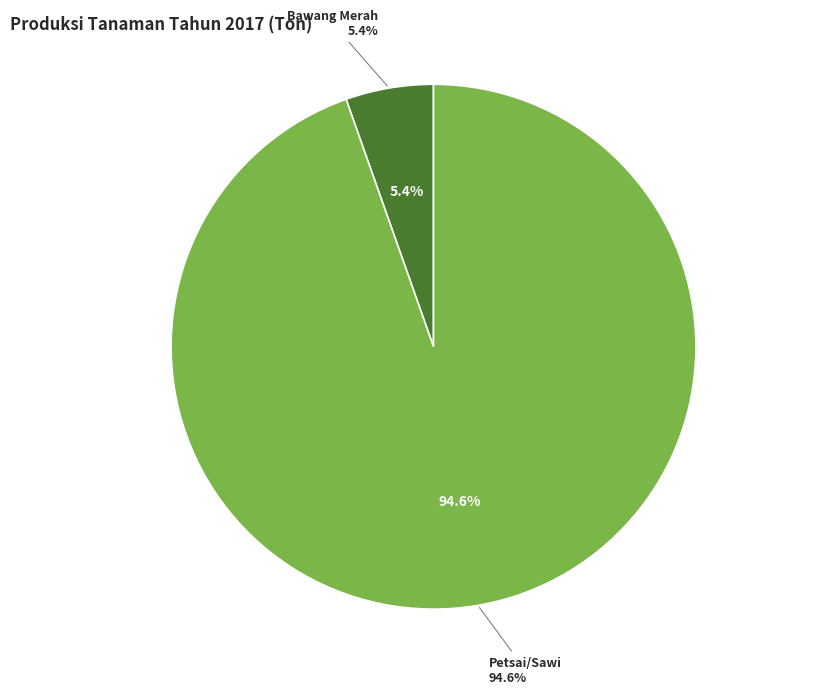

True or false: Bawang Merah accounts for 14% of the total.

False